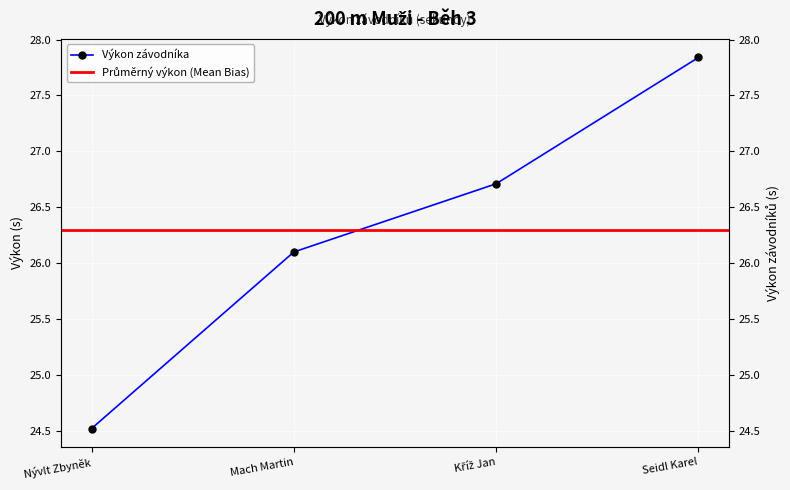

Which label corresponds to the largest value in the chart?

Seidl Karel